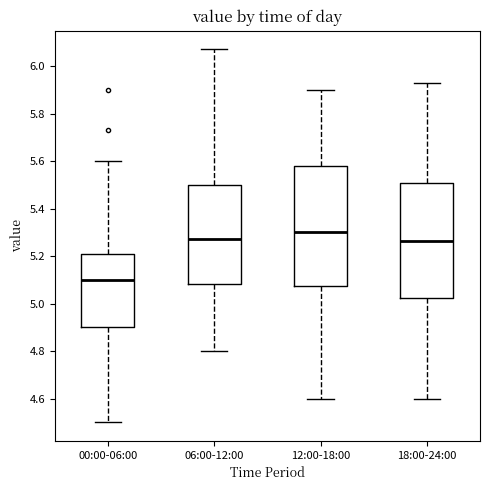

Reading left to right, transcribe this box plot: for each box, give where its median line is, the range the box spans, and where its two whiskers end, as read against the y-axis. The values are not printed on the chart, so give them approximately, as read against the axis.

00:00-06:00: median 5.10, box 4.90 to 5.20, whiskers 4.50 to 5.60
06:00-12:00: median 5.28, box 5.08 to 5.50, whiskers 4.80 to 6.08
12:00-18:00: median 5.30, box 5.08 to 5.58, whiskers 4.60 to 5.90
18:00-24:00: median 5.26, box 5.02 to 5.50, whiskers 4.60 to 5.94